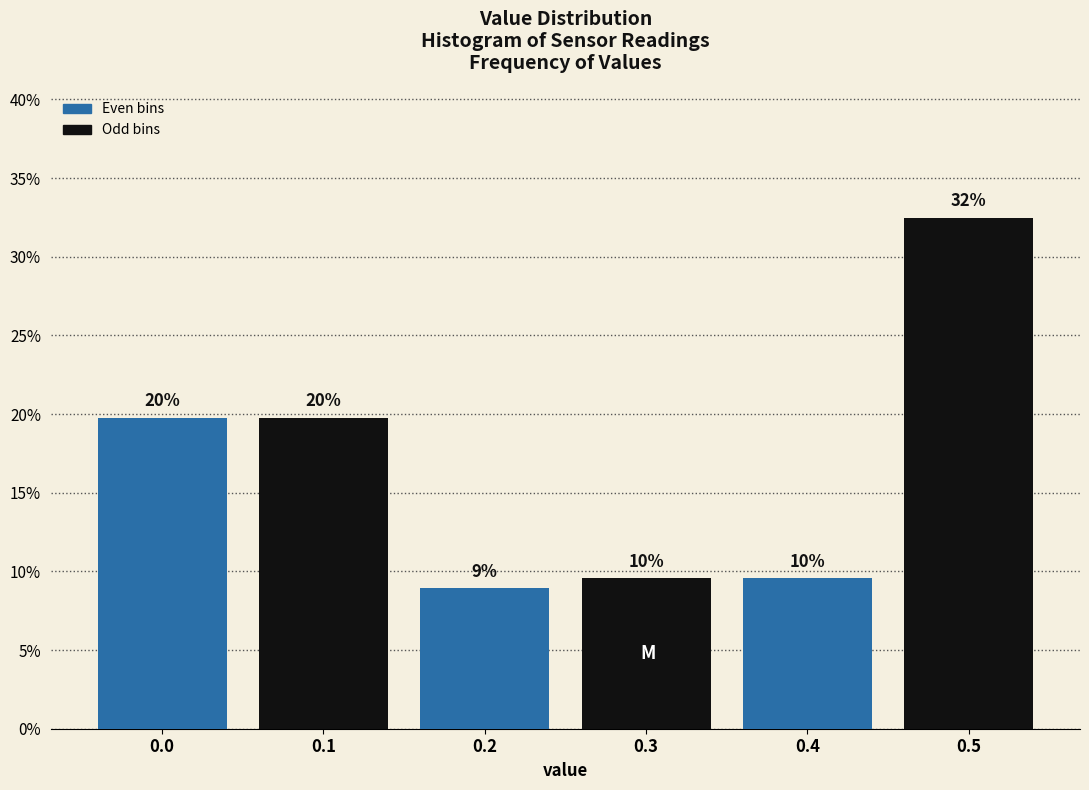

Does the chart contain any negative values?

No